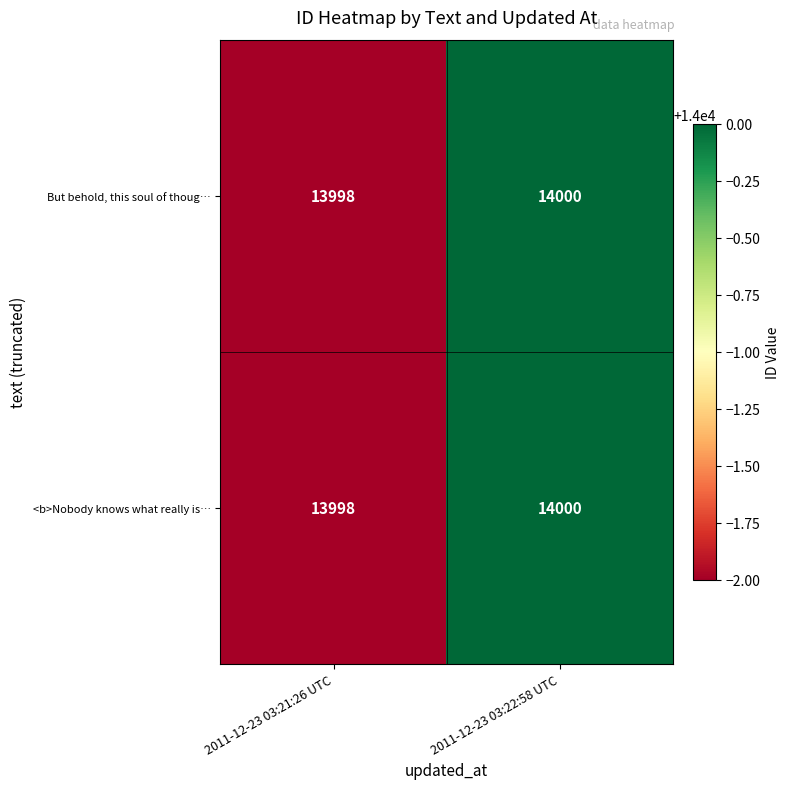

At how many categories does at least one series exceed 13999?

1